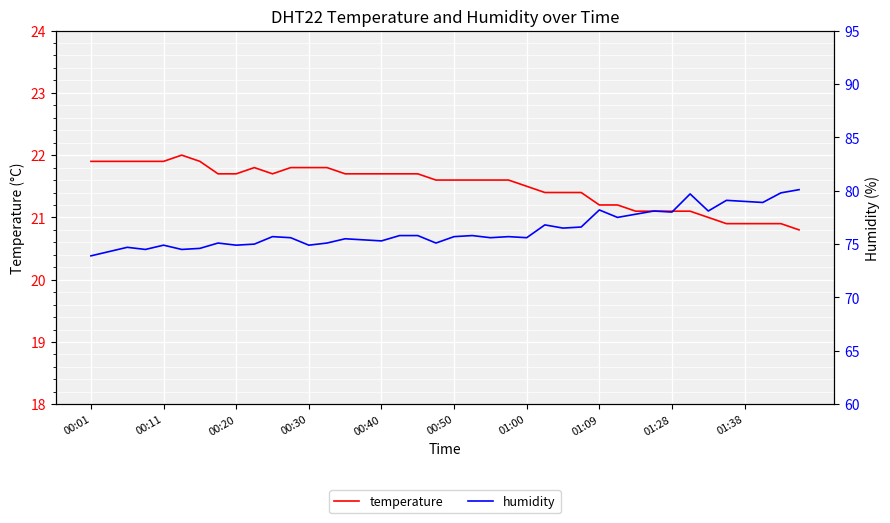

What is the value of the humidity point at the 37th from the left?

79.0